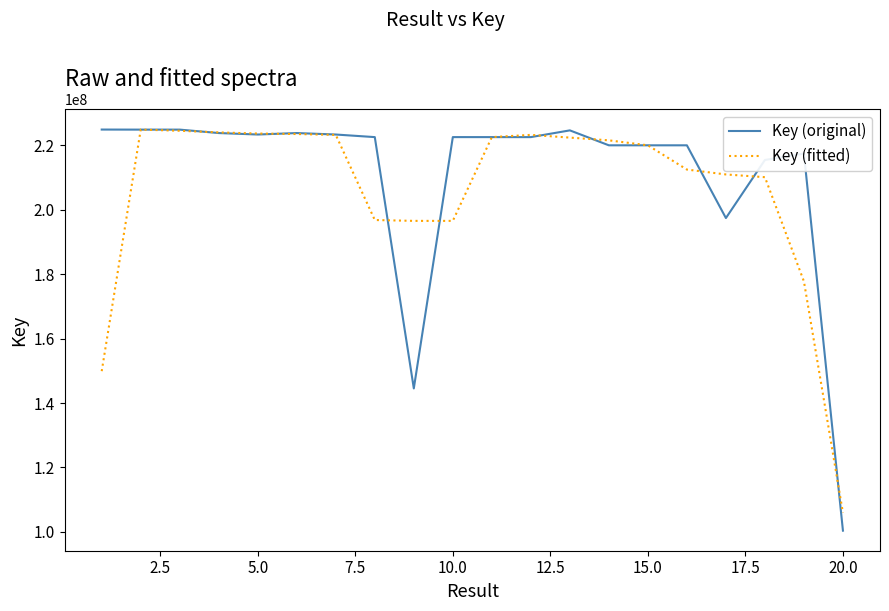

What is the maximum value shown in the chart?

224838265.0